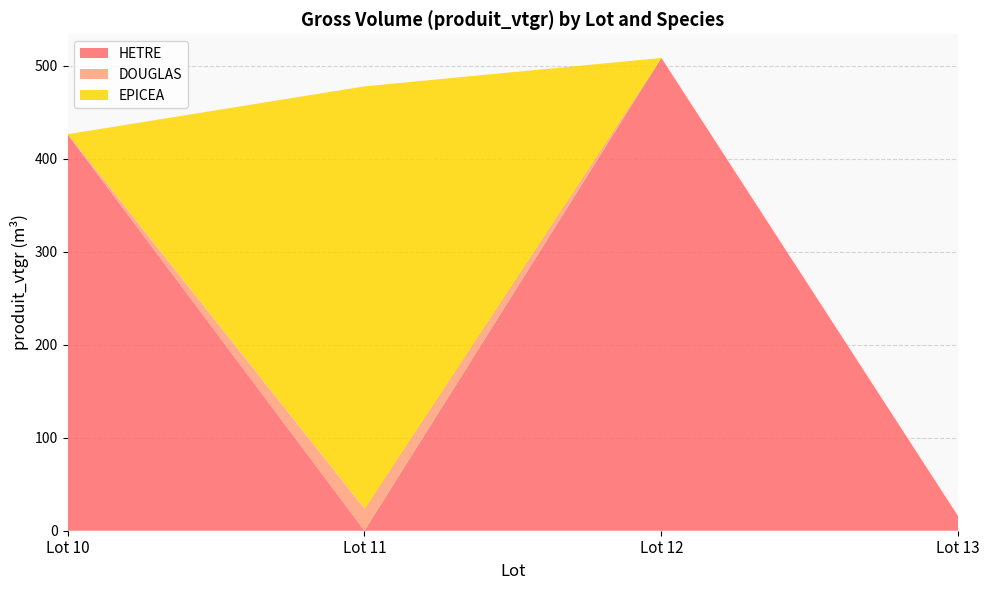

Reading left to right, what are the values for HETRE?

426.4	0.0	508.5	15.4